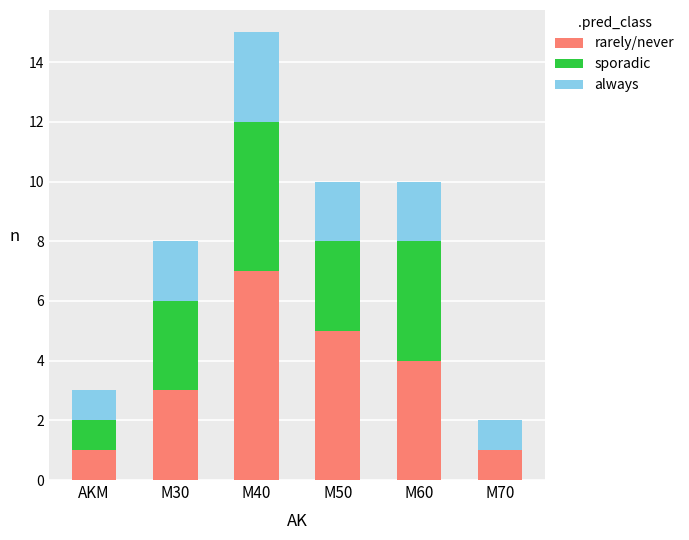

Is it true that rarely/never equals 1 at M30?

False